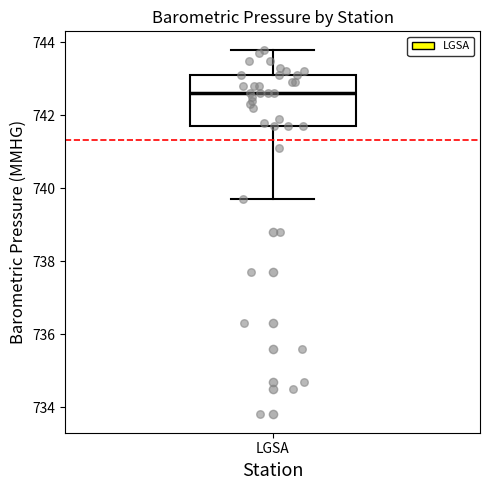

Where does the upper whisker of the box for LGSA end on the y-axis? The values are not printed on the chart, so give them approximately, as read against the axis.

743.8